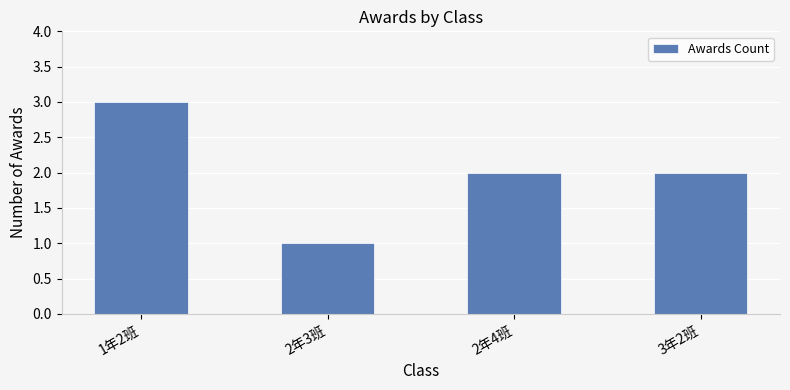

What is the label of the 1st bar from the right?

3年2班